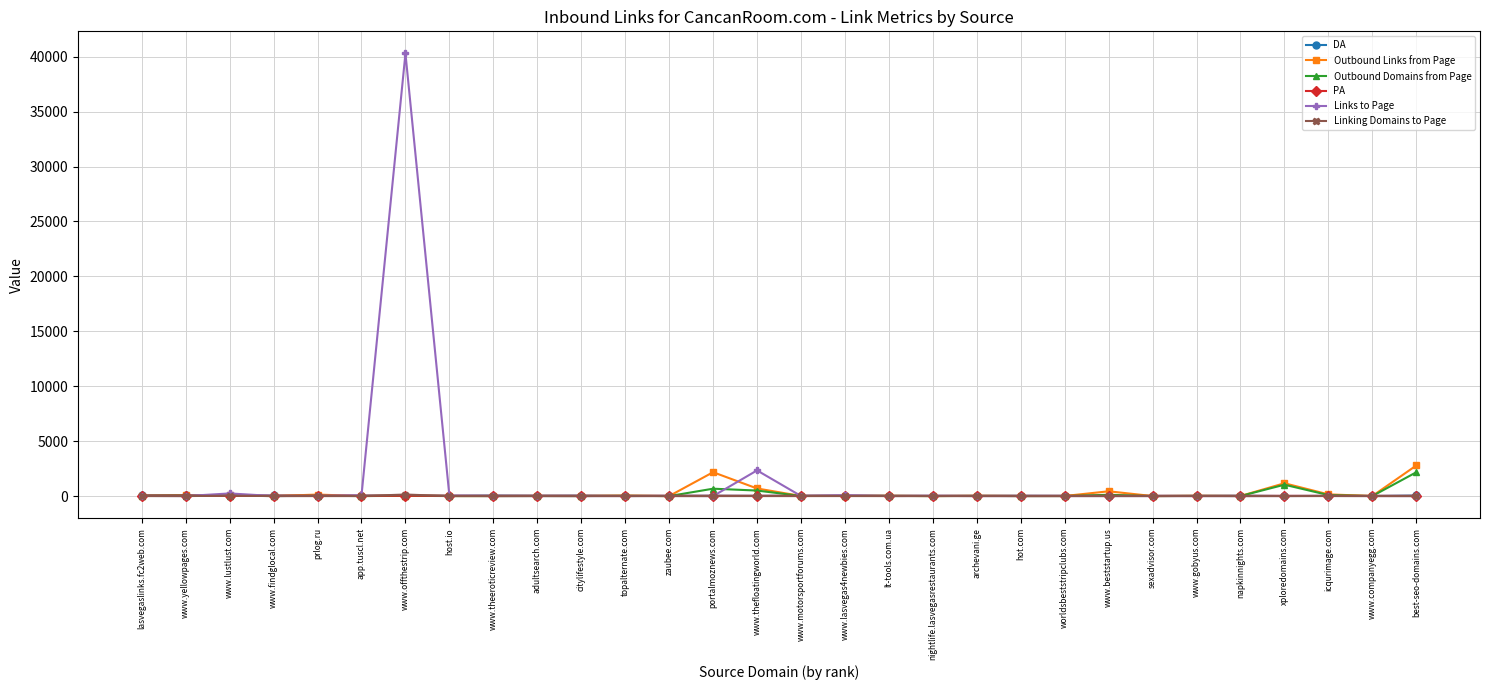

What is the sum of all Linking Domains to Page values?

201